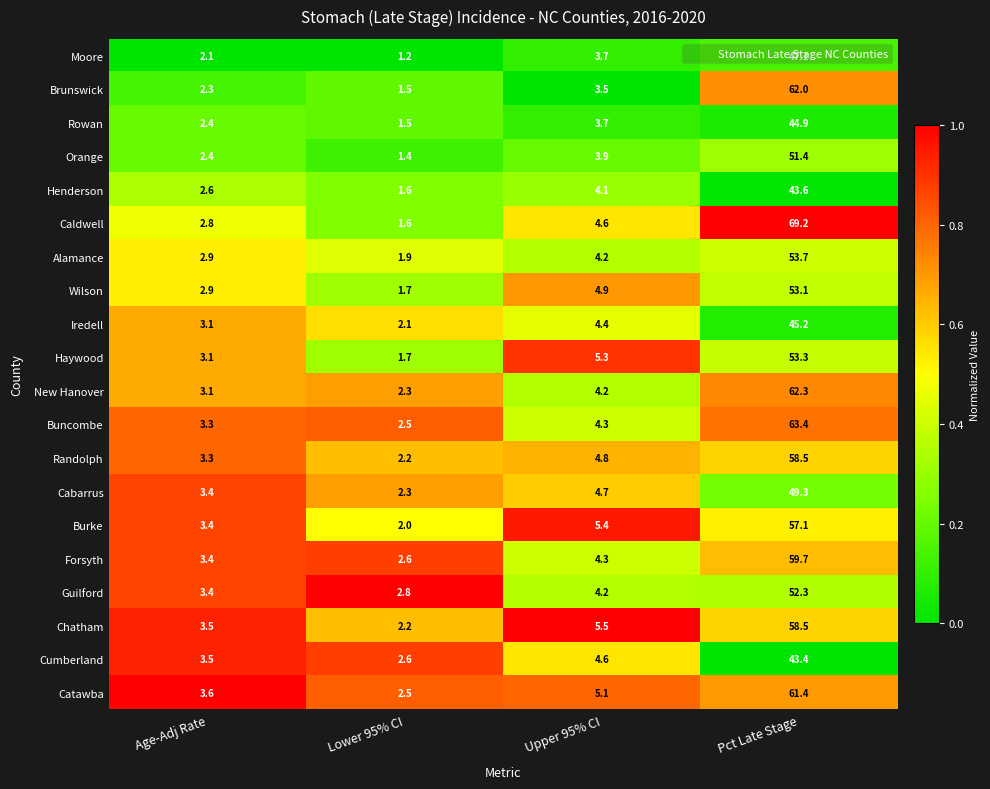

What is the difference between the highest and lowest values at Upper 95% CI?

2.0